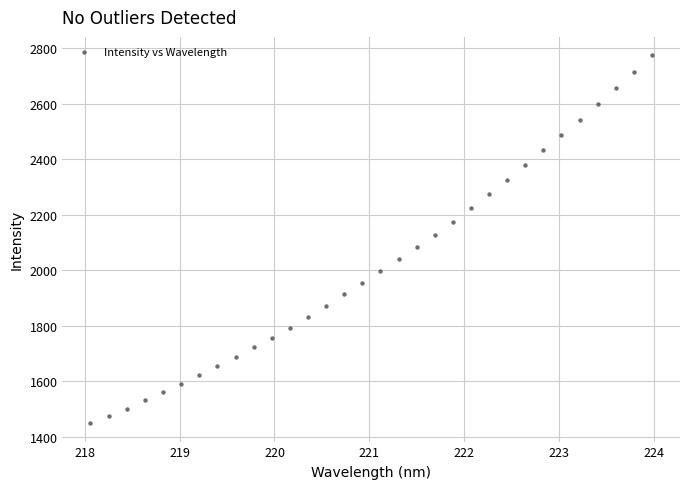

What is the range of Y values (max minus min)?

1326.1